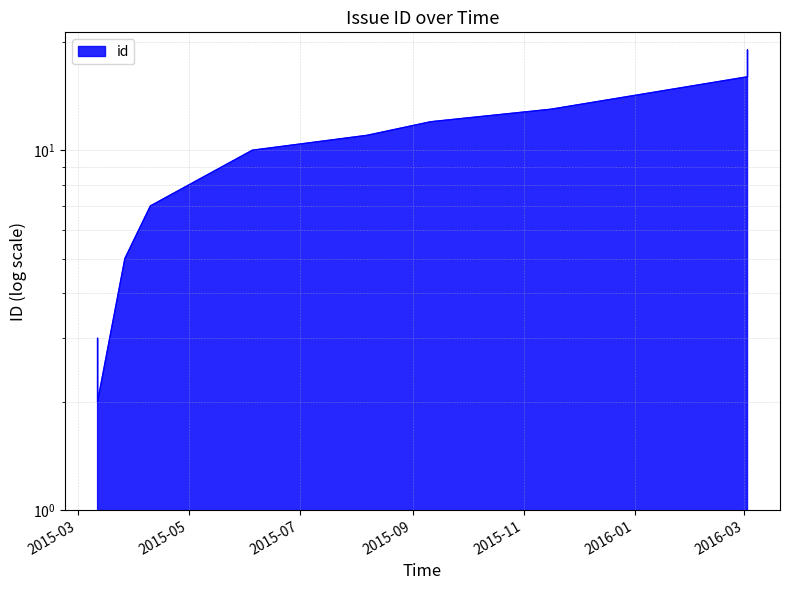

At which category does the chart reach its peak across all series?

2016-03-03